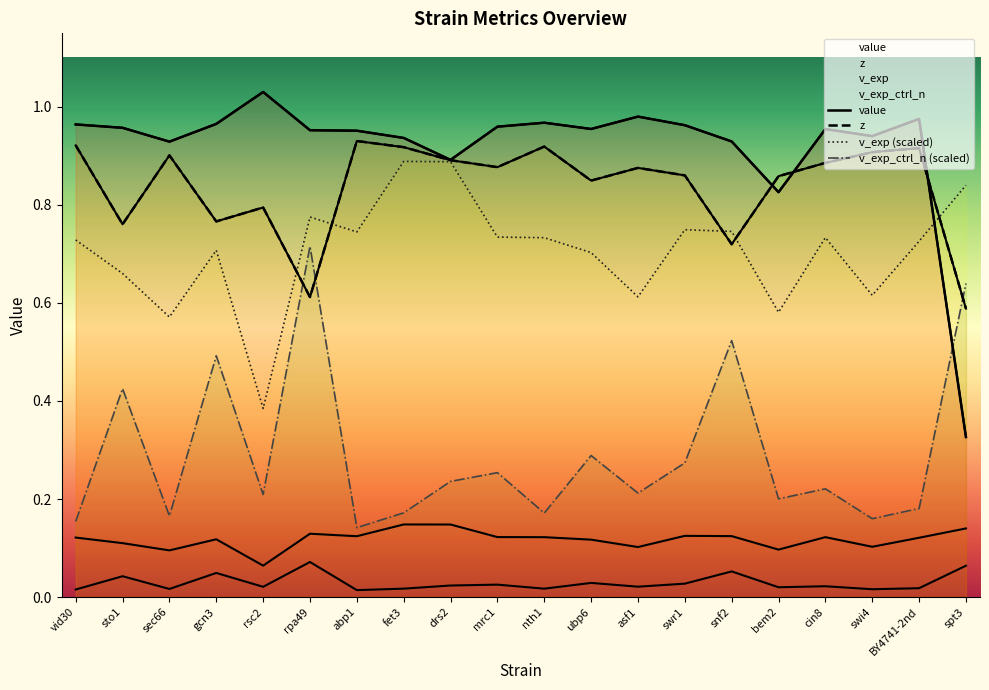

What is the label of the 18th point from the left?

swi4